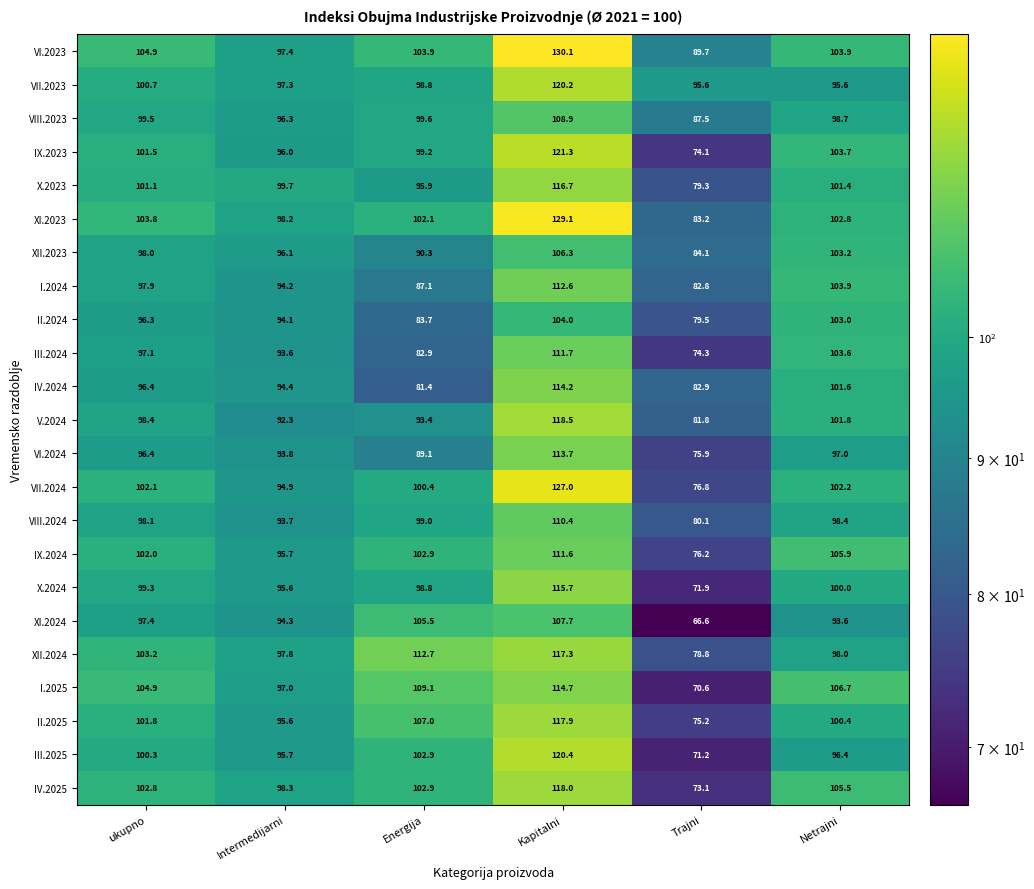

List the series in order of their peak value, highest first.

VI.2023, XI.2023, VII.2024, IX.2023, III.2025, VII.2023, V.2024, IV.2025, II.2025, XII.2024, X.2023, X.2024, I.2025, IV.2024, VI.2024, I.2024, III.2024, IX.2024, VIII.2024, VIII.2023, XI.2024, XII.2023, II.2024